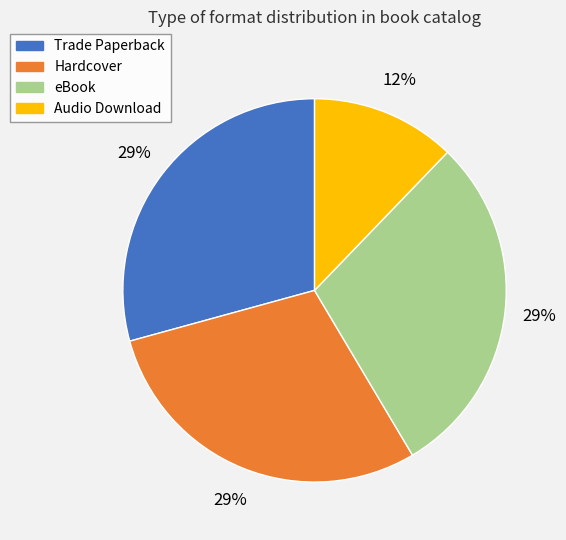

How many slices are in this pie chart?

4